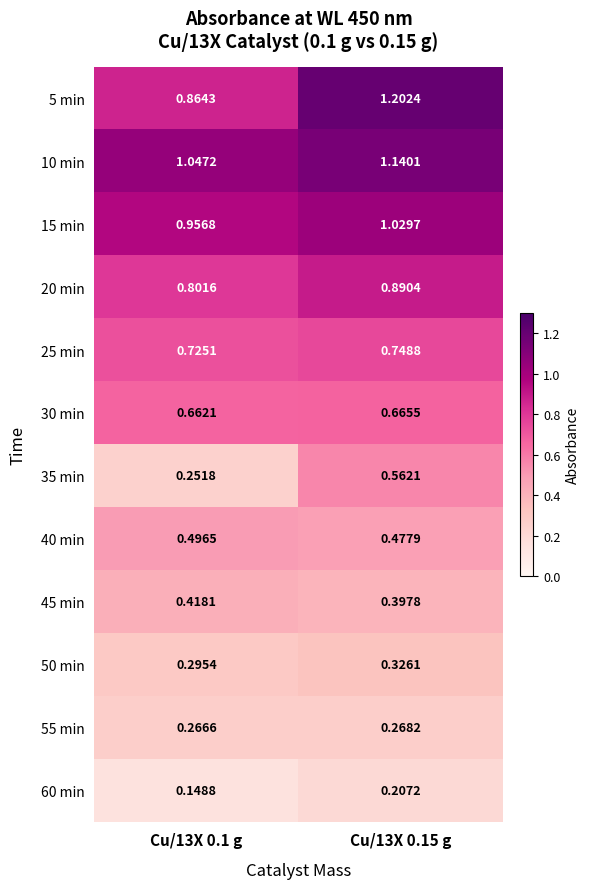

At which category does the chart reach its minimum across all series?

Cu/13X 0.1 g